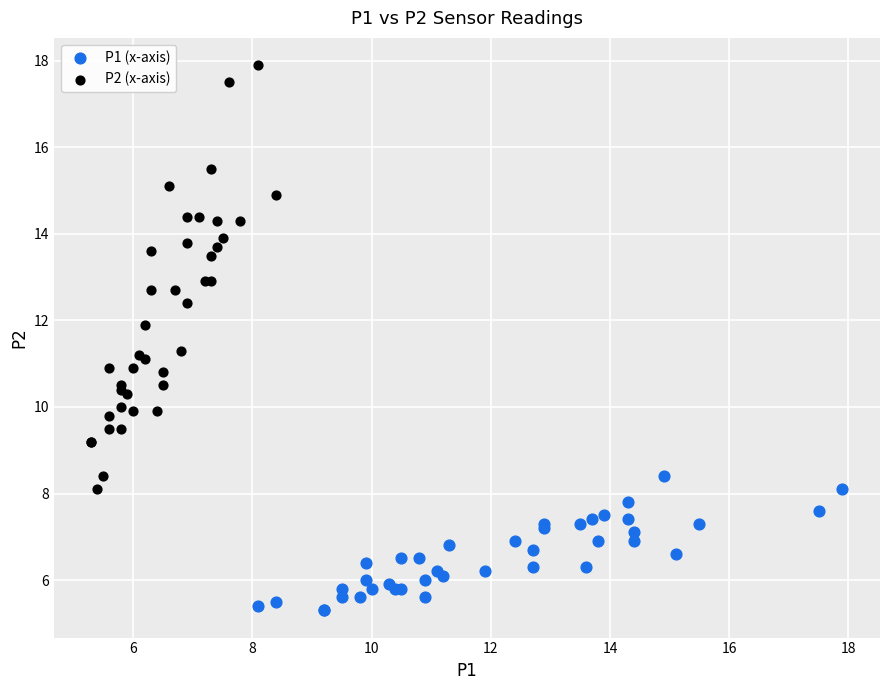

Which series reaches the minimum Y coordinate?

P1 (x-axis)